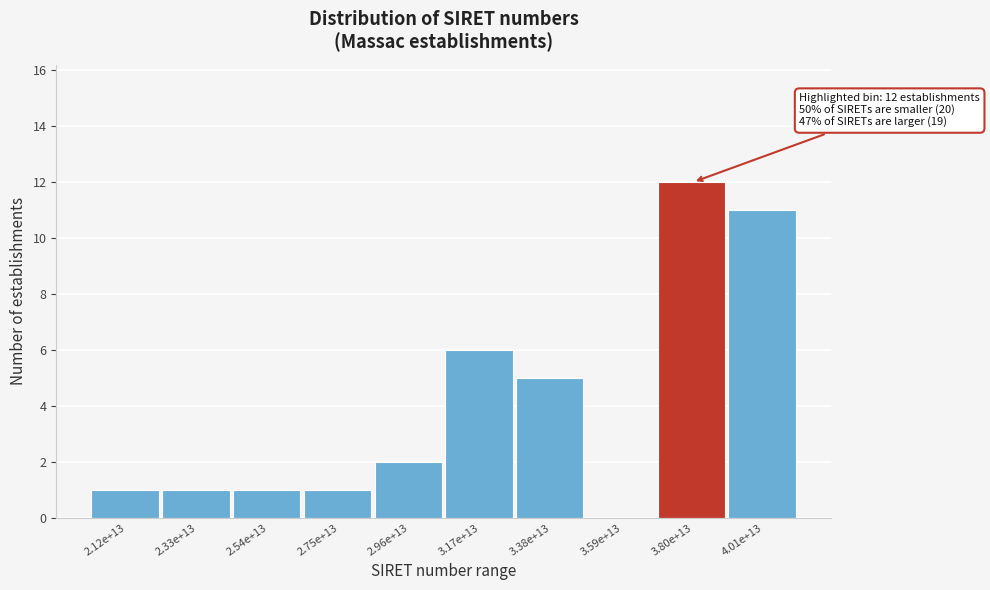

Reading left to right, transcribe all the data shown in this chart.

2.12e+13=1	2.33e+13=1	2.54e+13=1	2.75e+13=1	2.96e+13=2	3.17e+13=6	3.38e+13=5	3.59e+13=0	3.80e+13=12	4.01e+13=11